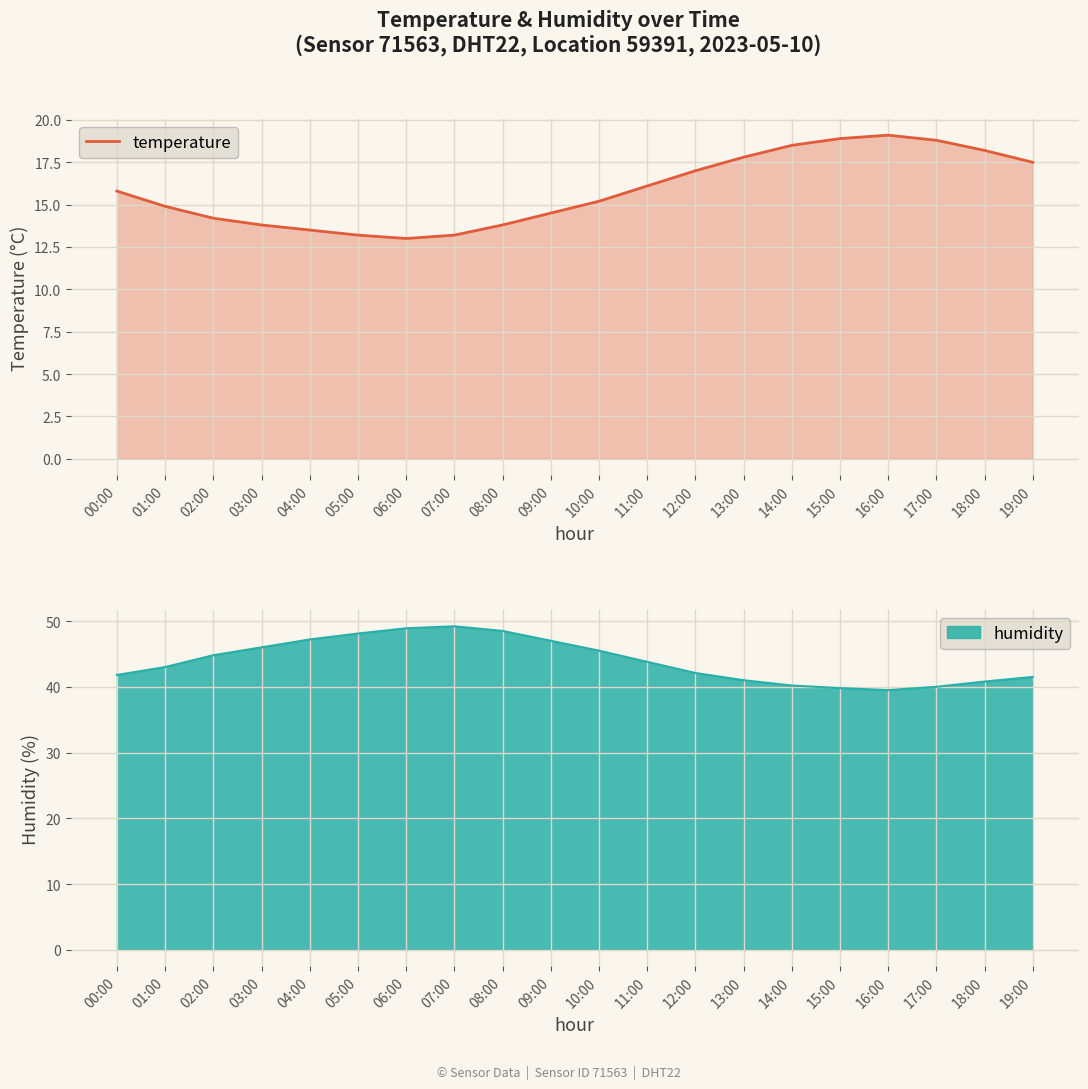

What is the label of the 3rd point from the left?

02:00